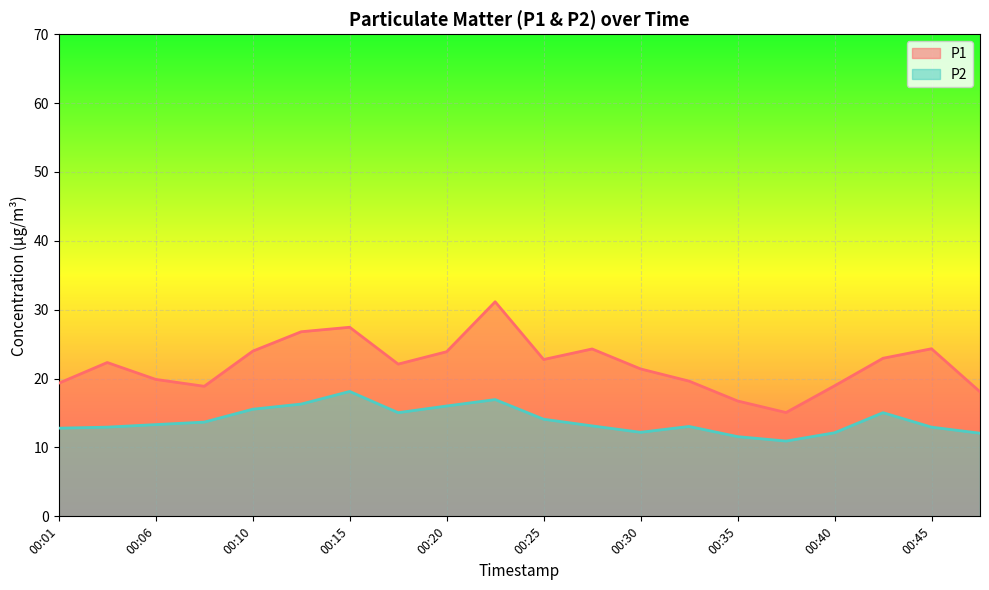

What is the difference between the second highest and minimum values in the P2 series?

6.0